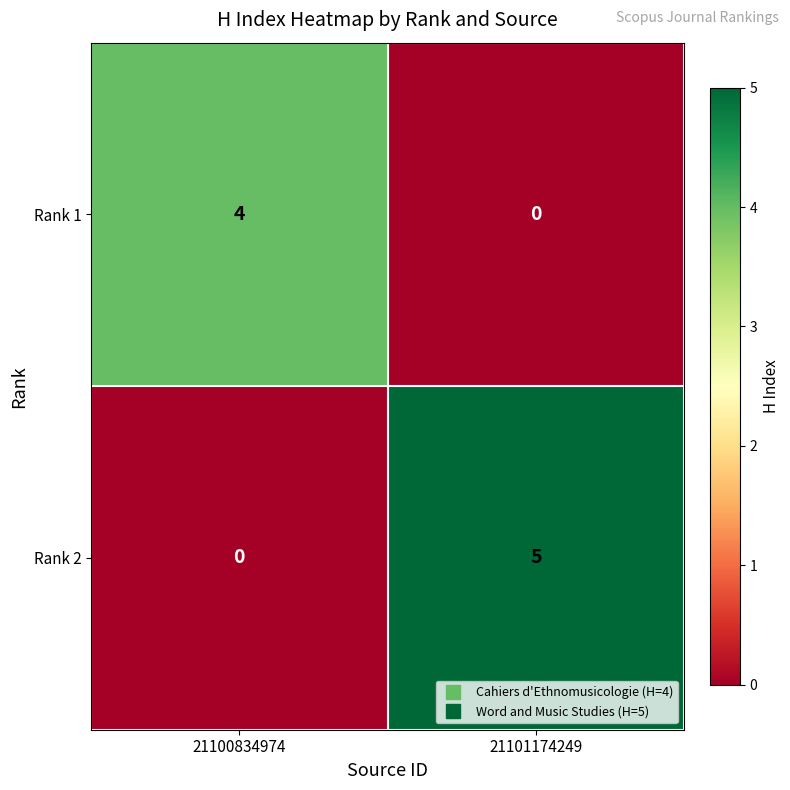

How many categories are shown in the chart?

2